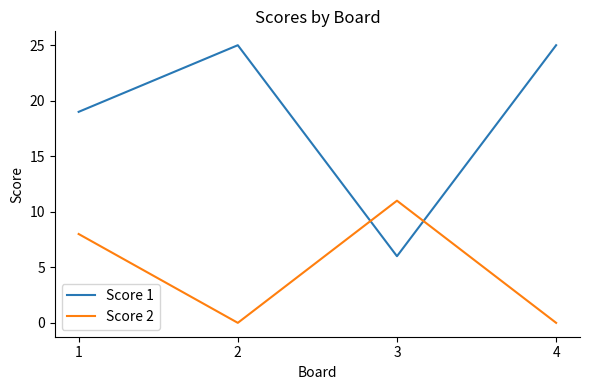

Which series has the widest spread of values?

Score 1